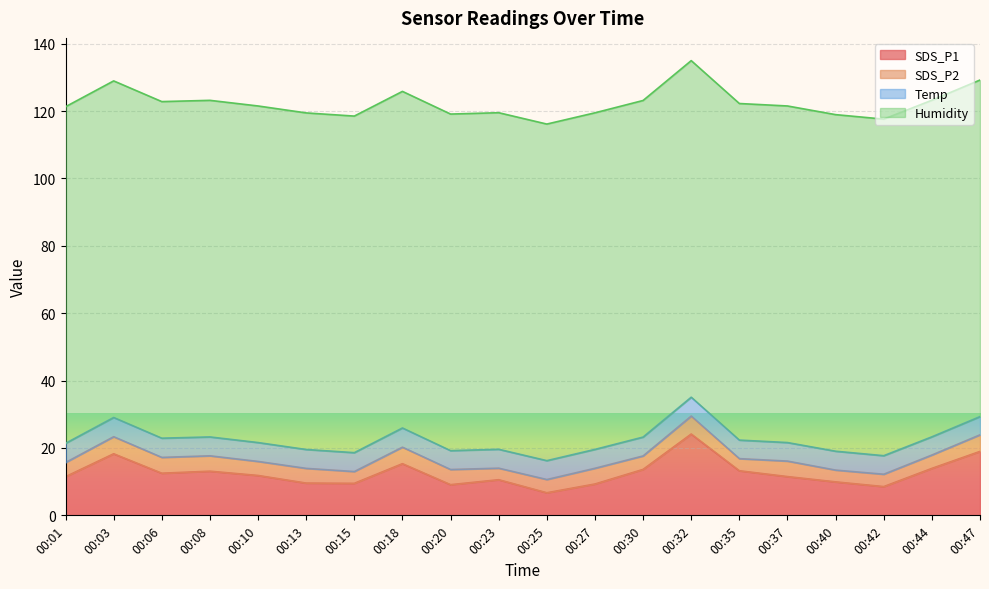

Between 00:20 and 00:42, which series saw the biggest shift?

SDS_P2